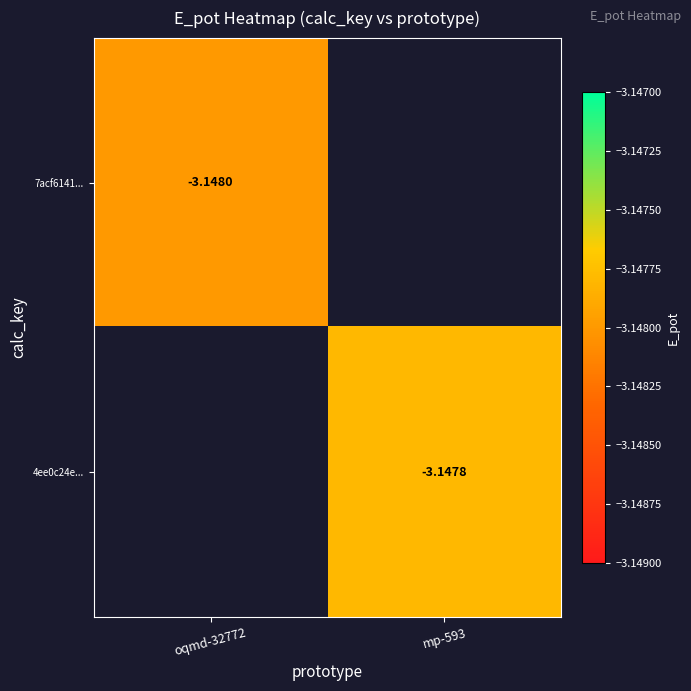

Count the number of categories in the chart.

2